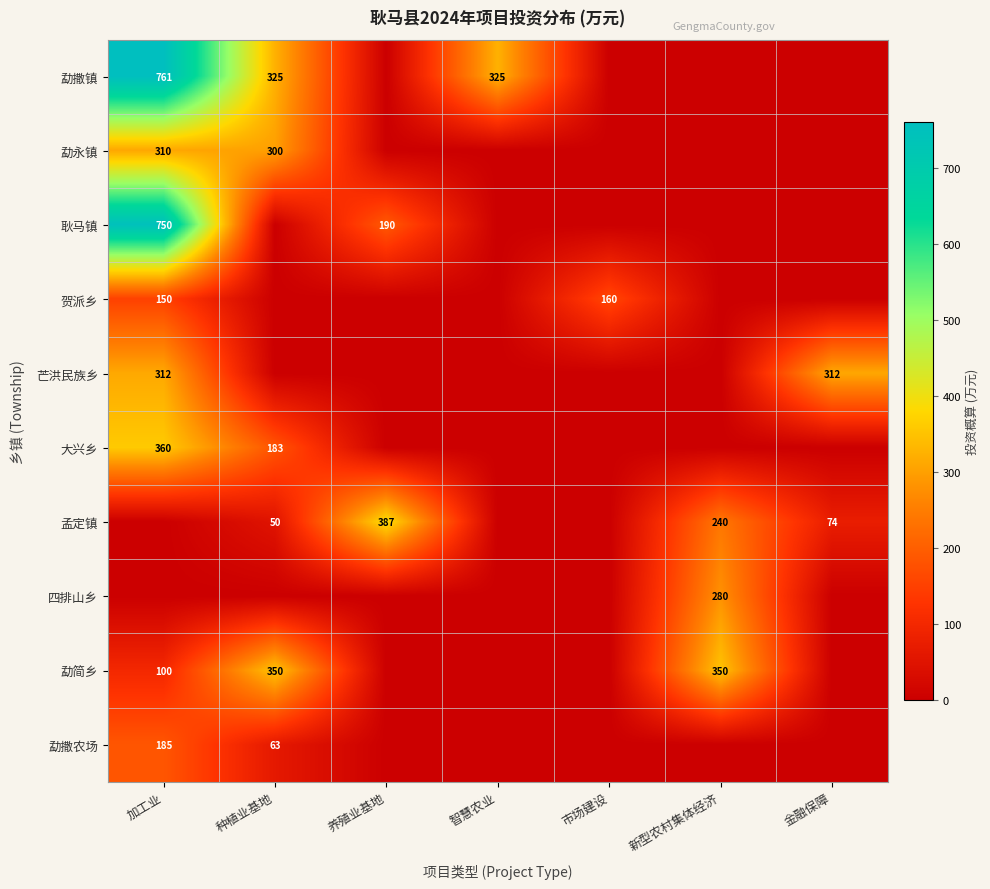

What is the average value of the 孟定镇 series?

107.3